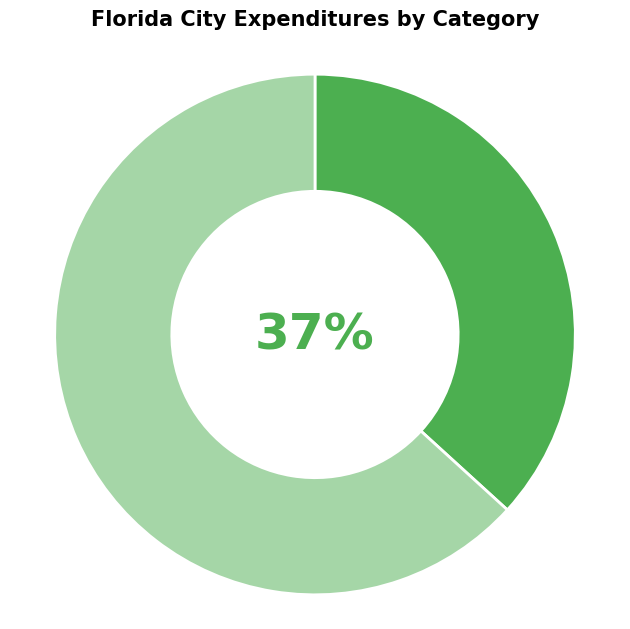

To the nearest percent, what is the difference between the largest and smallest slice percentages?

26%